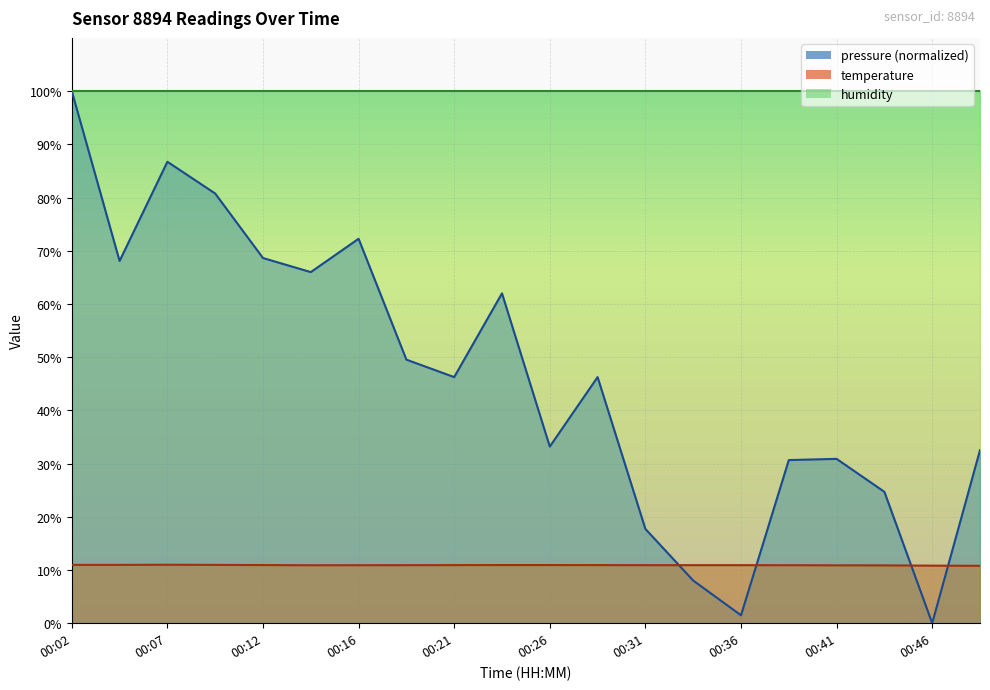

At how many categories does at least one series exceed 17?

20